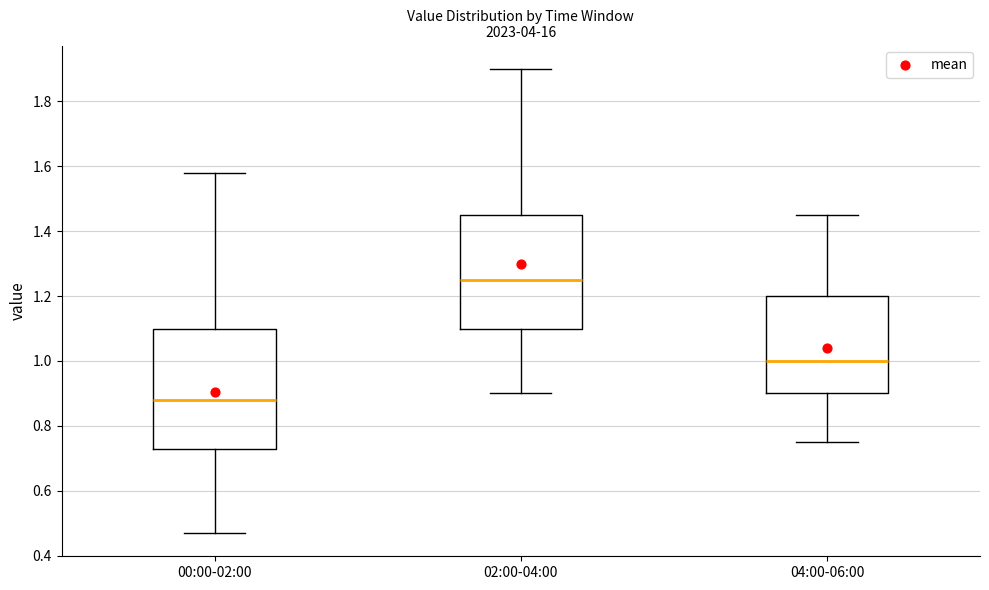

Reading left to right, transcribe this box plot: for each box, give where its median line is, the range the box spans, and where its two whiskers end, as read against the y-axis. The values are not printed on the chart, so give them approximately, as read against the axis.

00:00-02:00: median 0.88, box 0.74 to 1.10, whiskers 0.48 to 1.58
02:00-04:00: median 1.26, box 1.10 to 1.46, whiskers 0.90 to 1.90
04:00-06:00: median 1.00, box 0.90 to 1.20, whiskers 0.76 to 1.46